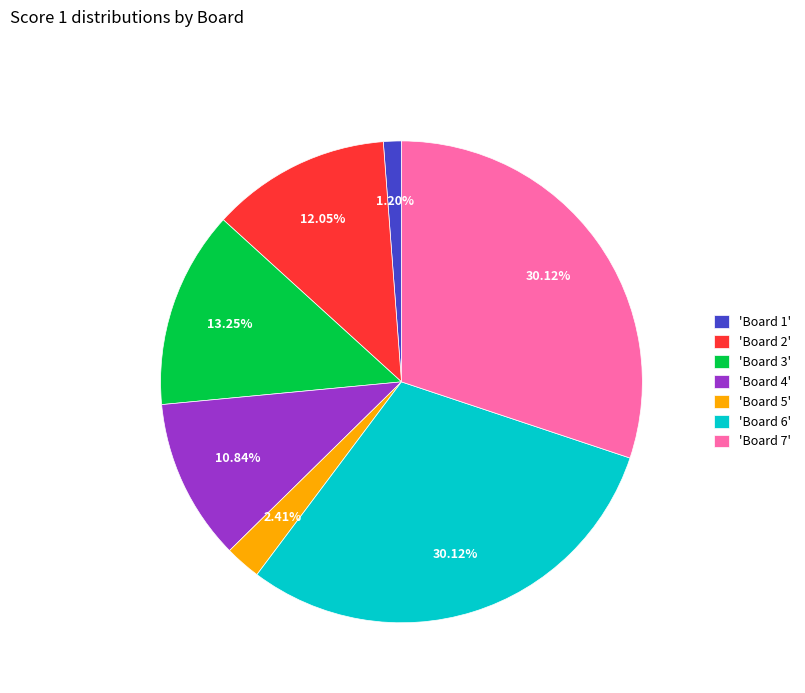

Is there a majority slice in this chart?

No